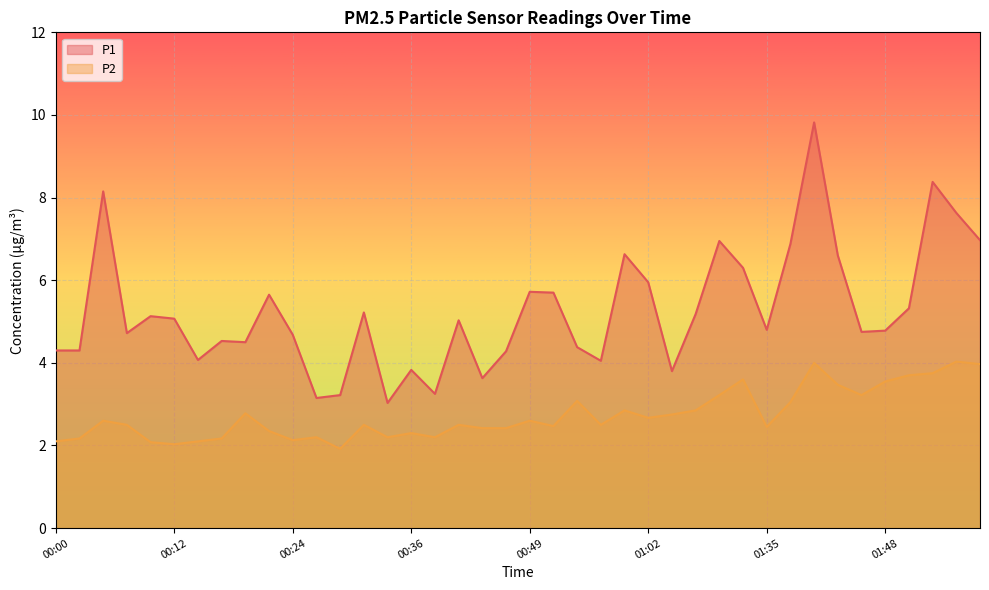

Which series has the widest spread of values?

P1